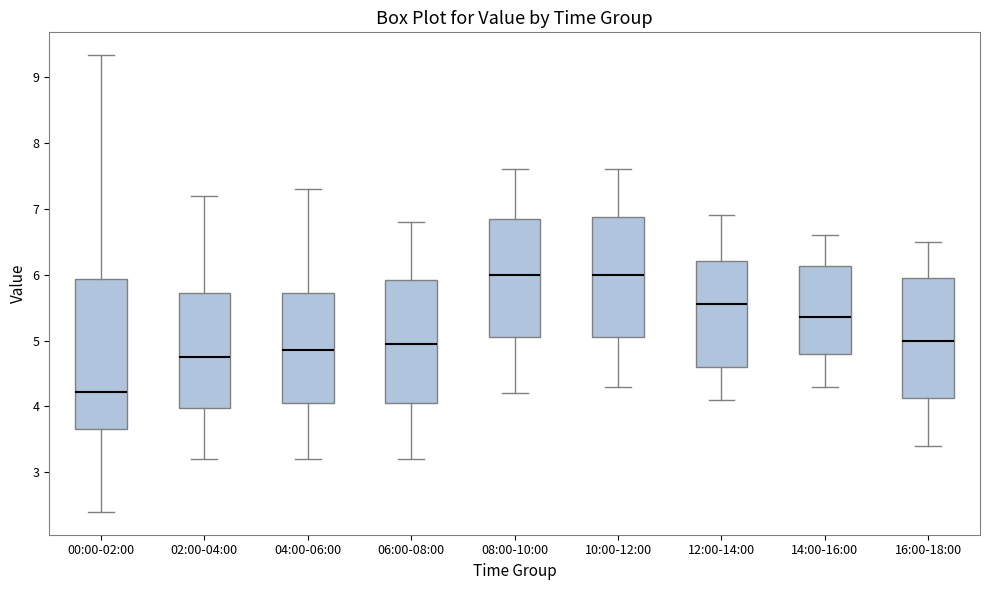

Reading left to right, transcribe this box plot: for each box, give where its median line is, the range the box spans, and where its two whiskers end, as read against the y-axis. The values are not printed on the chart, so give them approximately, as read against the axis.

00:00-02:00: median 4.2, box 3.7 to 5.9, whiskers 2.4 to 9.3
02:00-04:00: median 4.8, box 4.0 to 5.7, whiskers 3.2 to 7.2
04:00-06:00: median 4.9, box 4.1 to 5.7, whiskers 3.2 to 7.3
06:00-08:00: median 5.0, box 4.1 to 5.9, whiskers 3.2 to 6.8
08:00-10:00: median 6.0, box 5.1 to 6.9, whiskers 4.2 to 7.6
10:00-12:00: median 6.0, box 5.1 to 6.9, whiskers 4.3 to 7.6
12:00-14:00: median 5.6, box 4.6 to 6.2, whiskers 4.1 to 6.9
14:00-16:00: median 5.4, box 4.8 to 6.1, whiskers 4.3 to 6.6
16:00-18:00: median 5.0, box 4.1 to 6.0, whiskers 3.4 to 6.5